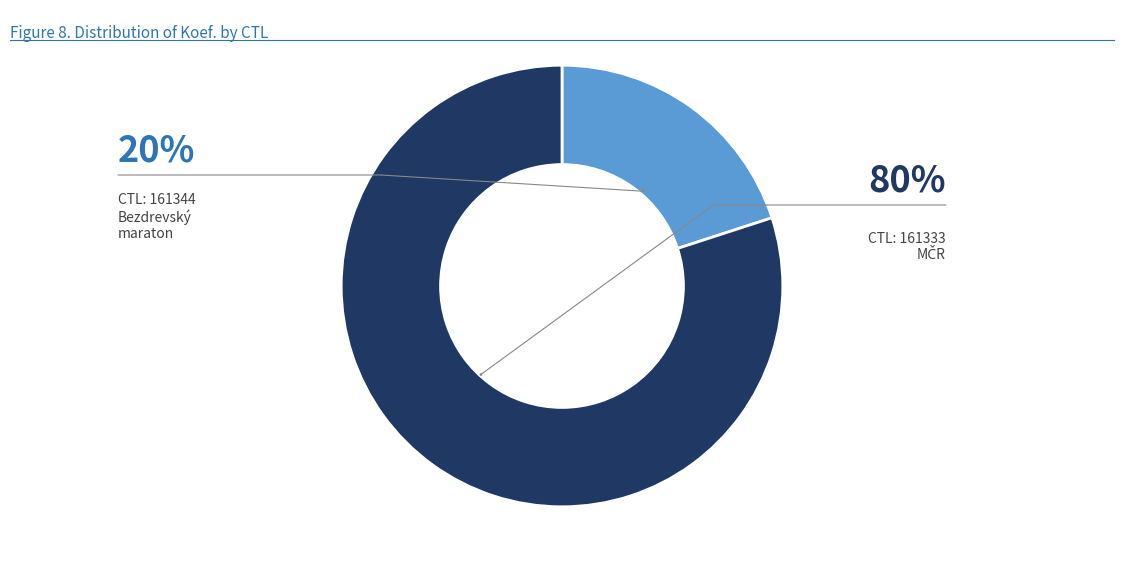

Is there any slice that represents more than half of the pie?

Yes